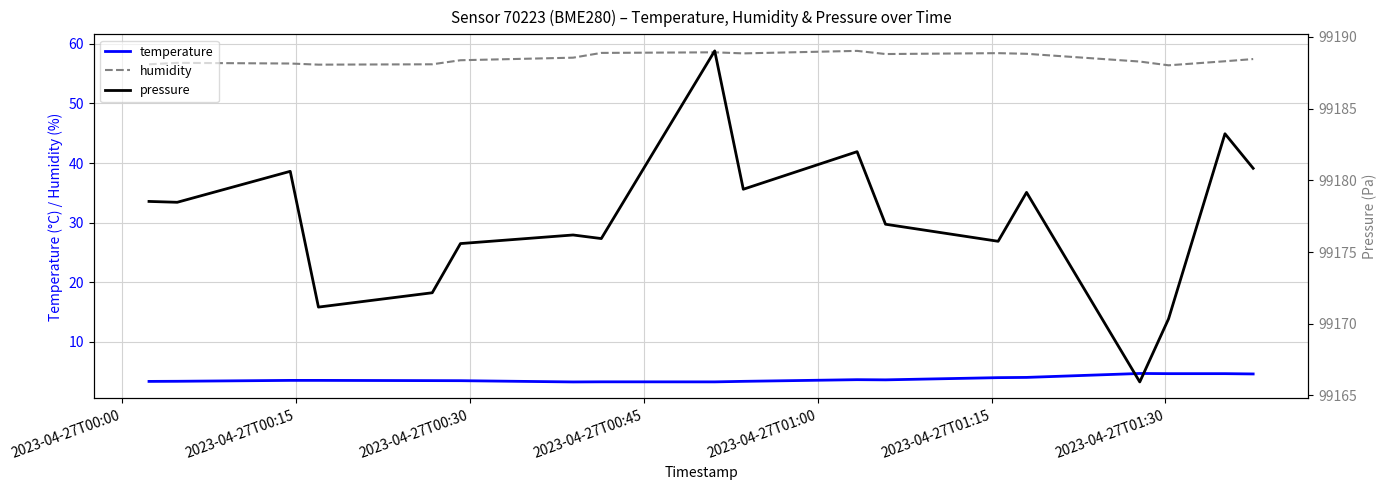

What is the maximum value for temperature?

4.7